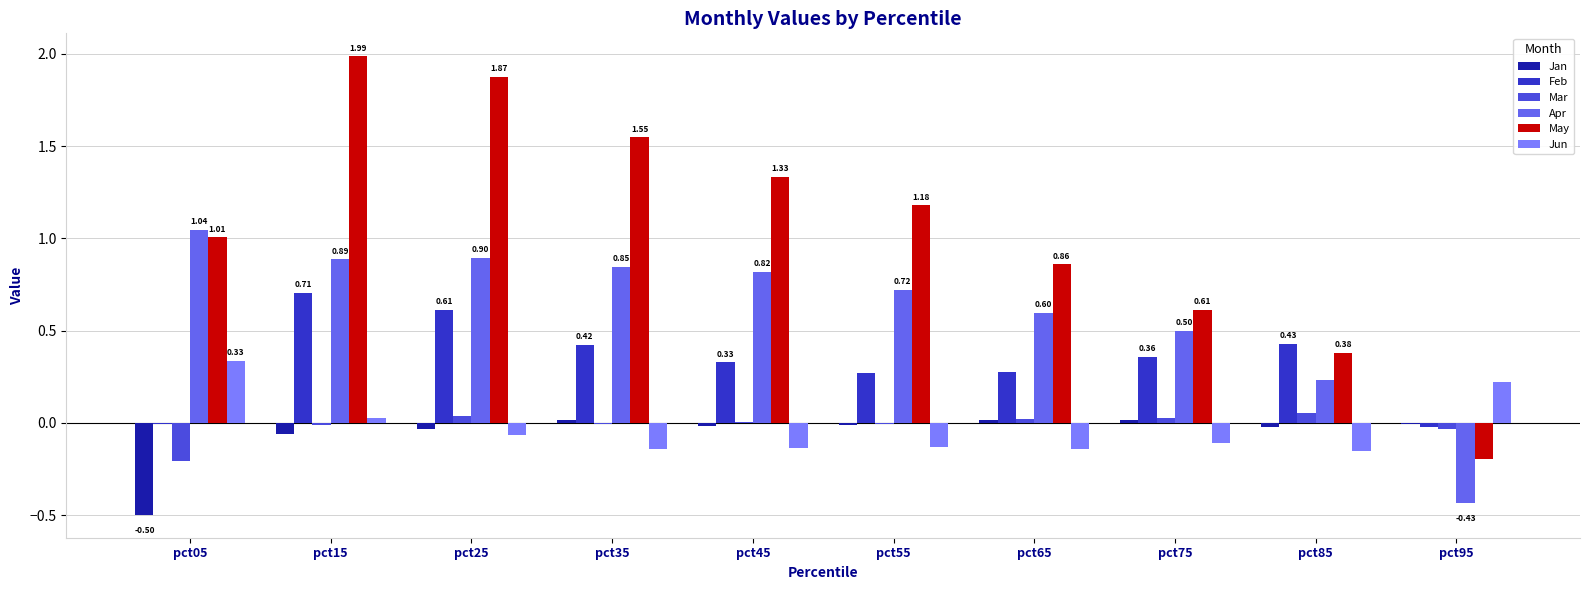

Which series changed the most between pct05 and pct65?

Jan